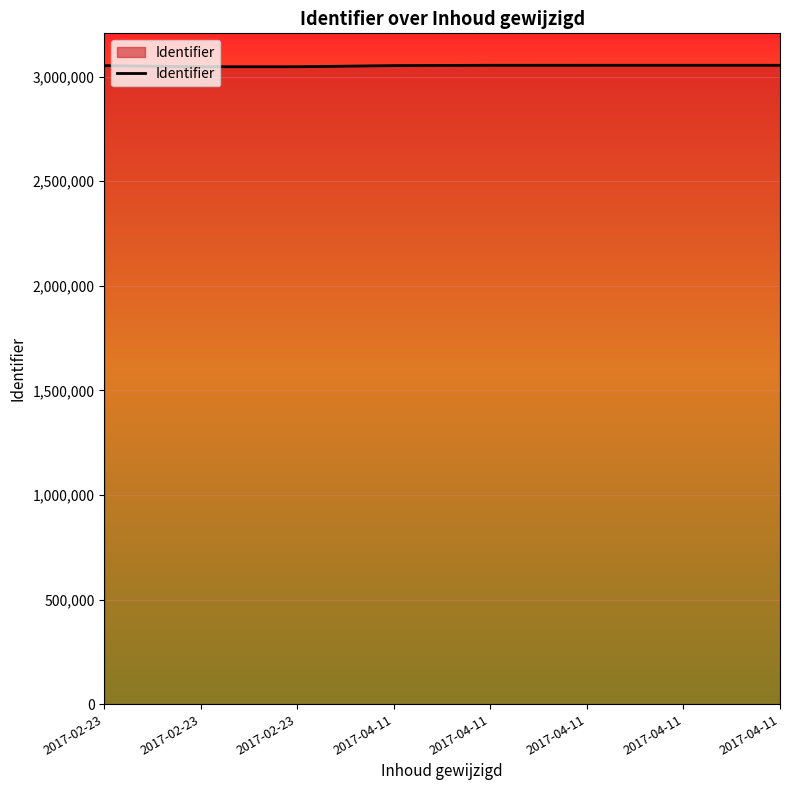

How many interior local valleys (lower than both neighbors) does the data have?

2